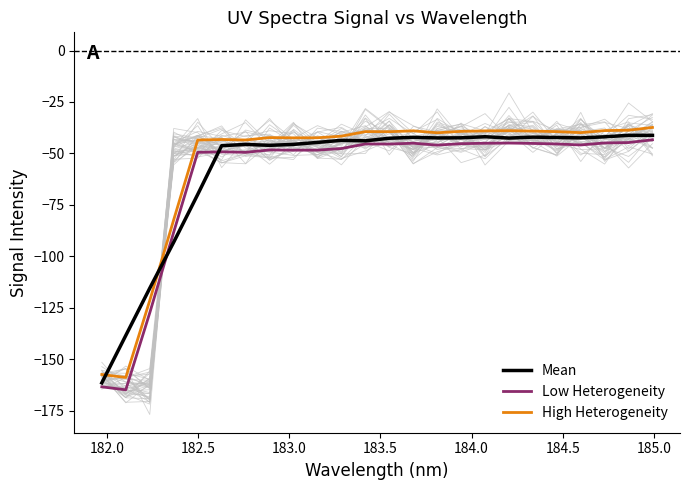

Which series has the largest total across all categories?

High Heterogeneity